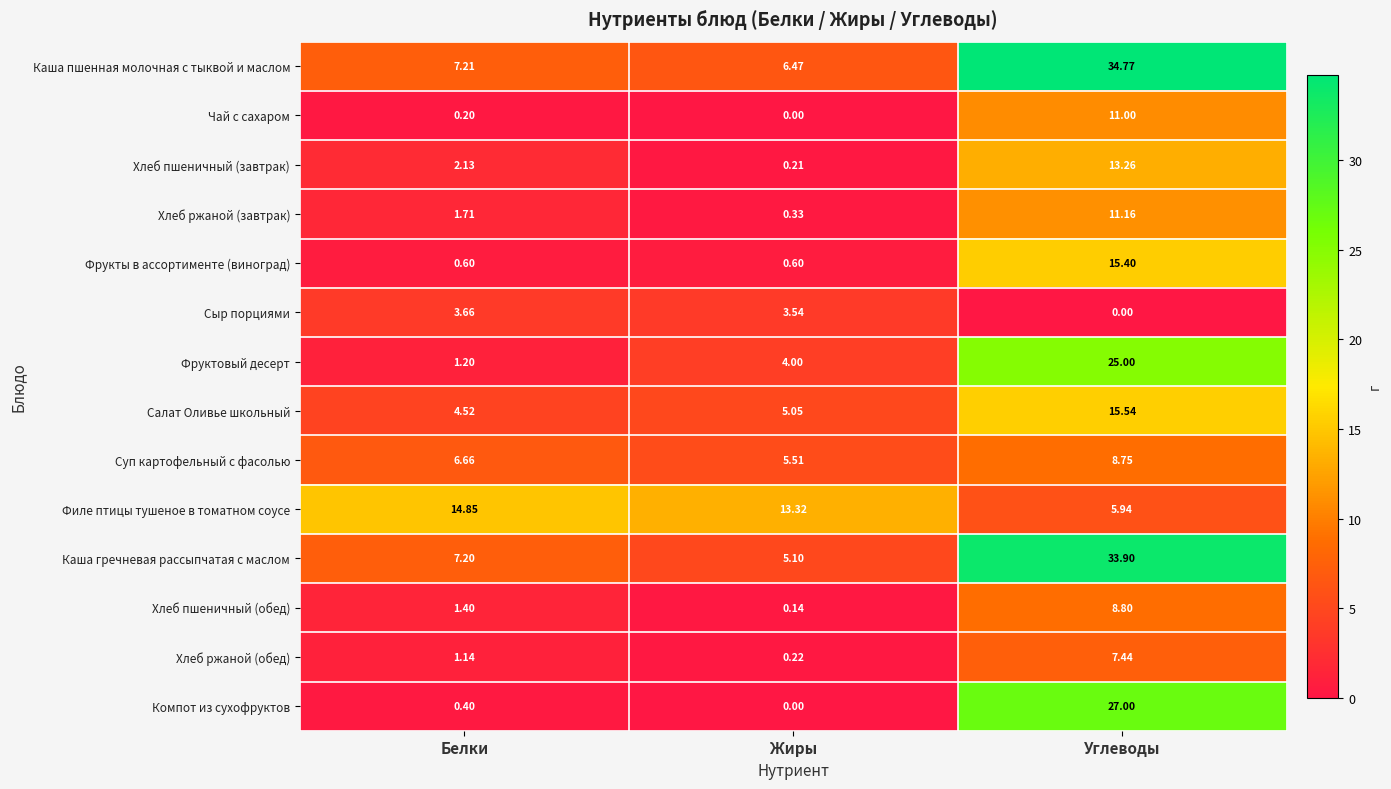

What is the spread (max minus min) of values at Жиры?

13.3